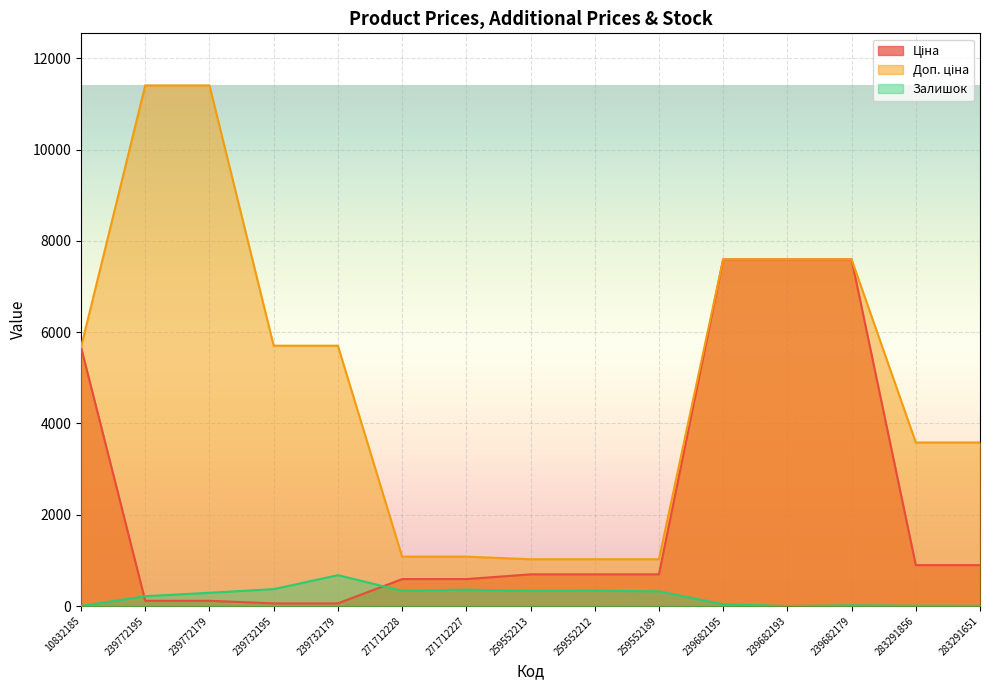

What is the label of the 8th point from the left?

259552213